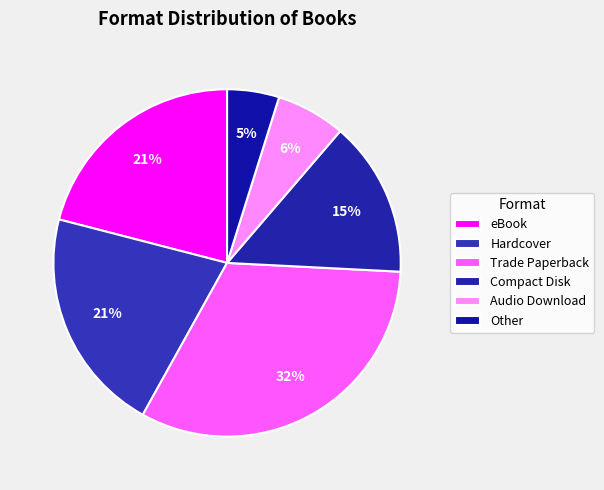

Does Audio Download account for over 50% of the chart?

No